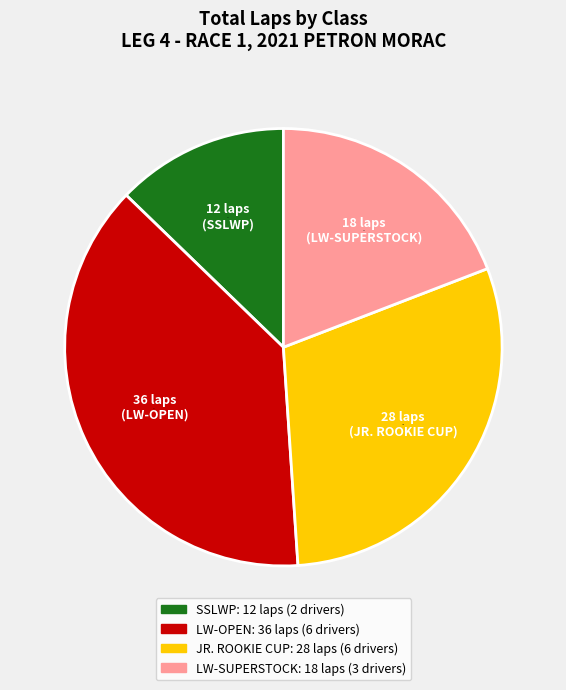

How many slices are in this pie chart?

4